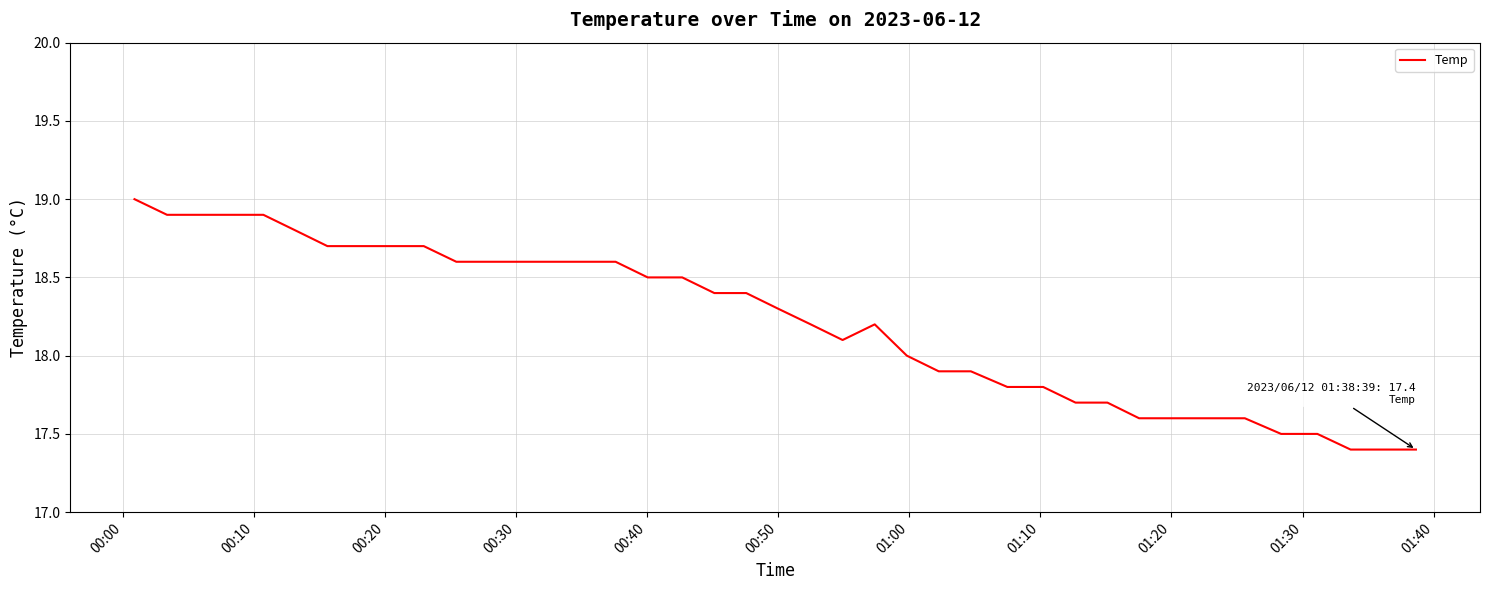

What is the greatest value displayed?

19.0